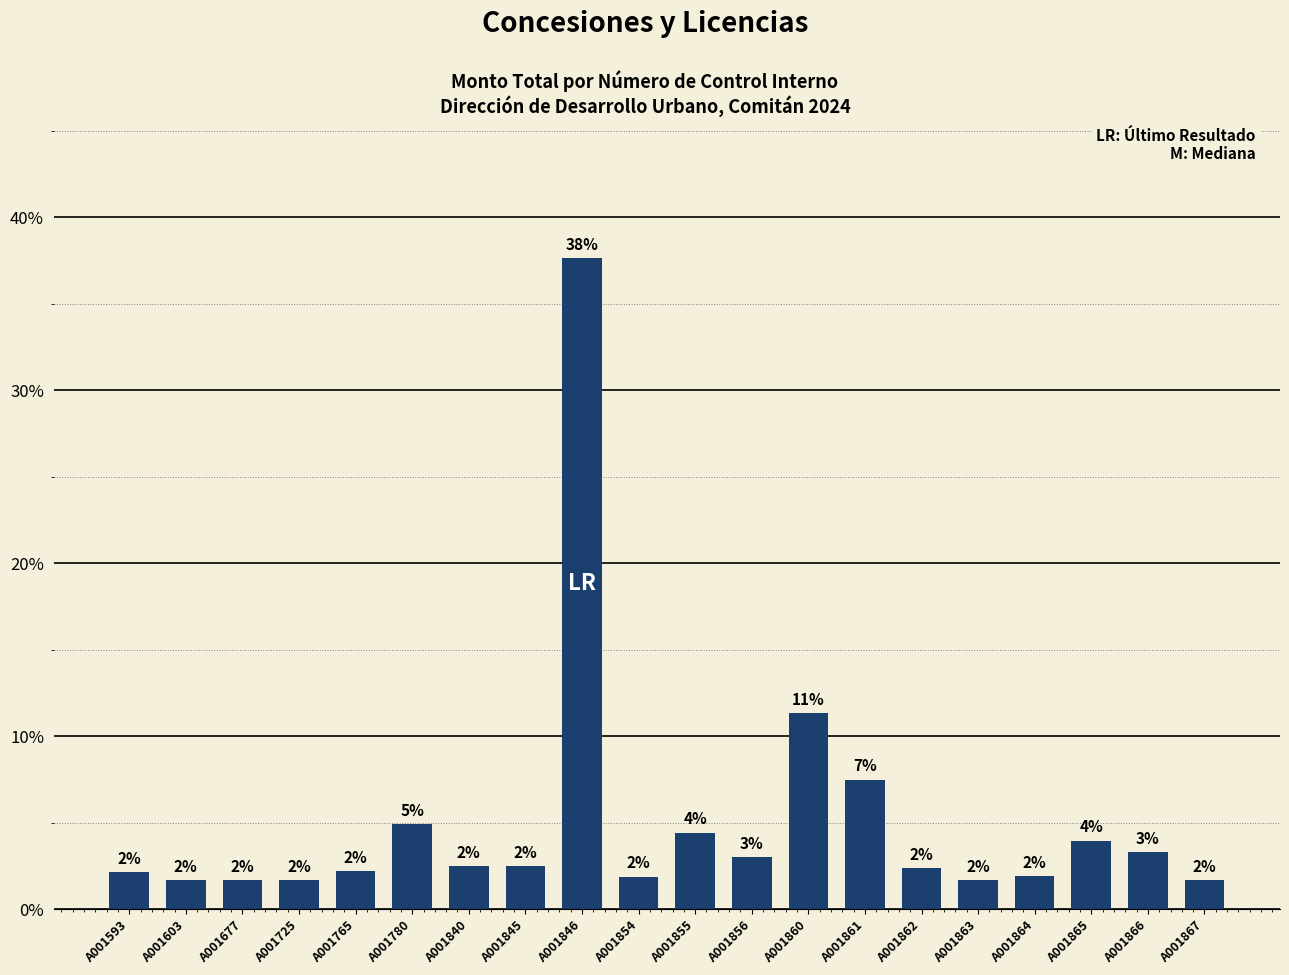

Are the bars horizontal?

No